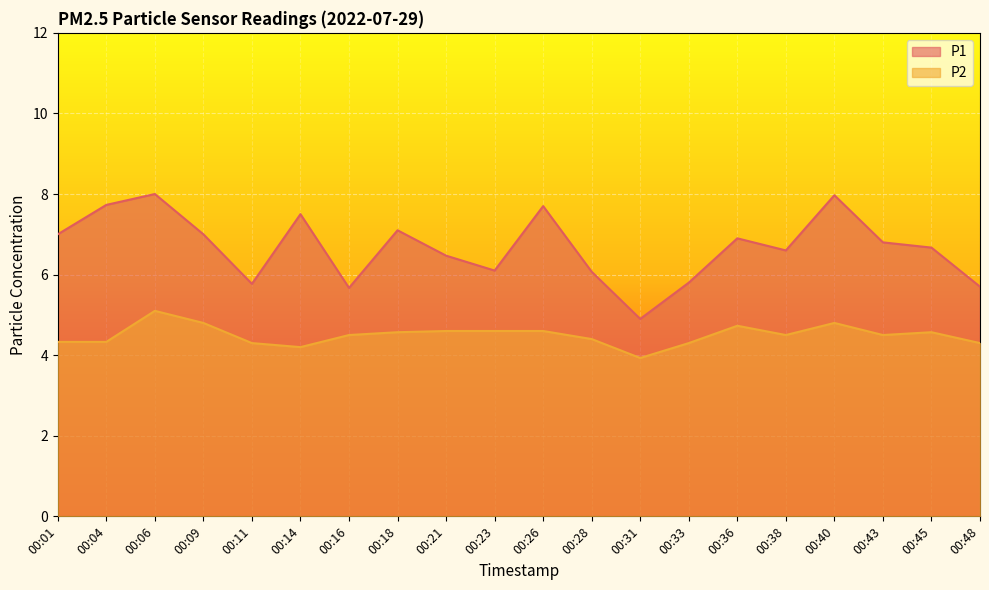

Rank the series at 00:11 from highest to lowest value.

P1, P2